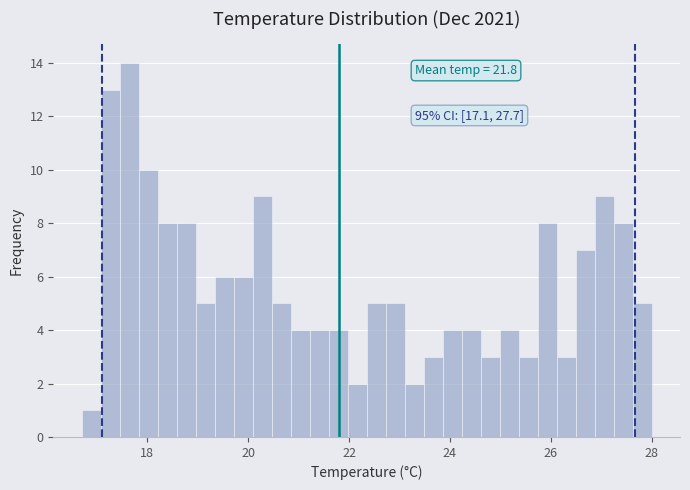

Read against the x-axis, roughly where is the centre of the tallest bar?

17.6